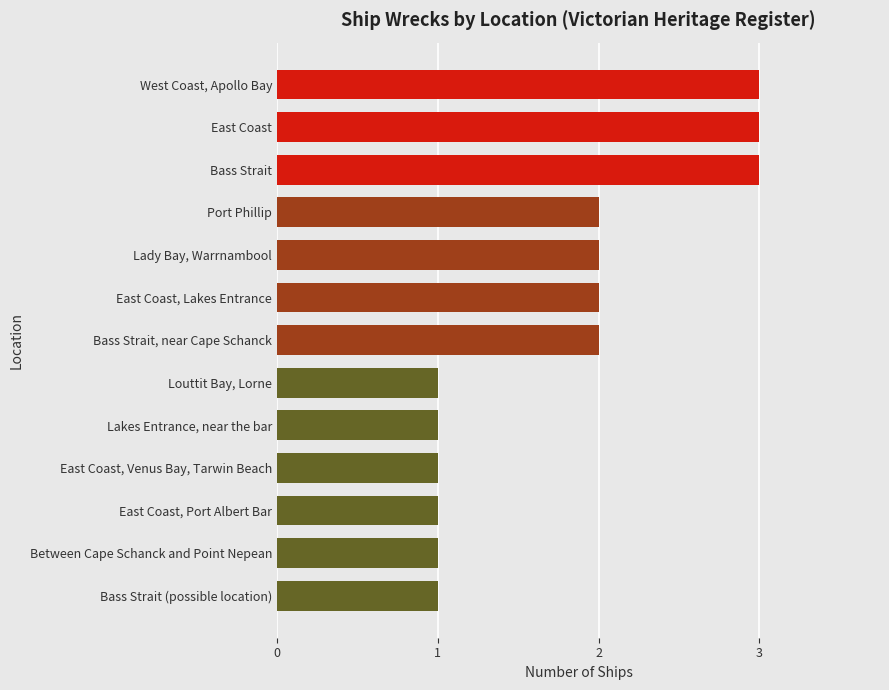

Reading top to bottom, transcribe all the data shown in this chart.

West Coast, Apollo Bay=3	East Coast=3	Bass Strait=3	Port Phillip=2	Lady Bay, Warrnambool=2	East Coast, Lakes Entrance=2	Bass Strait, near Cape Schanck=2	Louttit Bay, Lorne=1	Lakes Entrance, near the bar=1	East Coast, Venus Bay, Tarwin Beach=1	East Coast, Port Albert Bar=1	Between Cape Schanck and Point Nepean=1	Bass Strait (possible location)=1